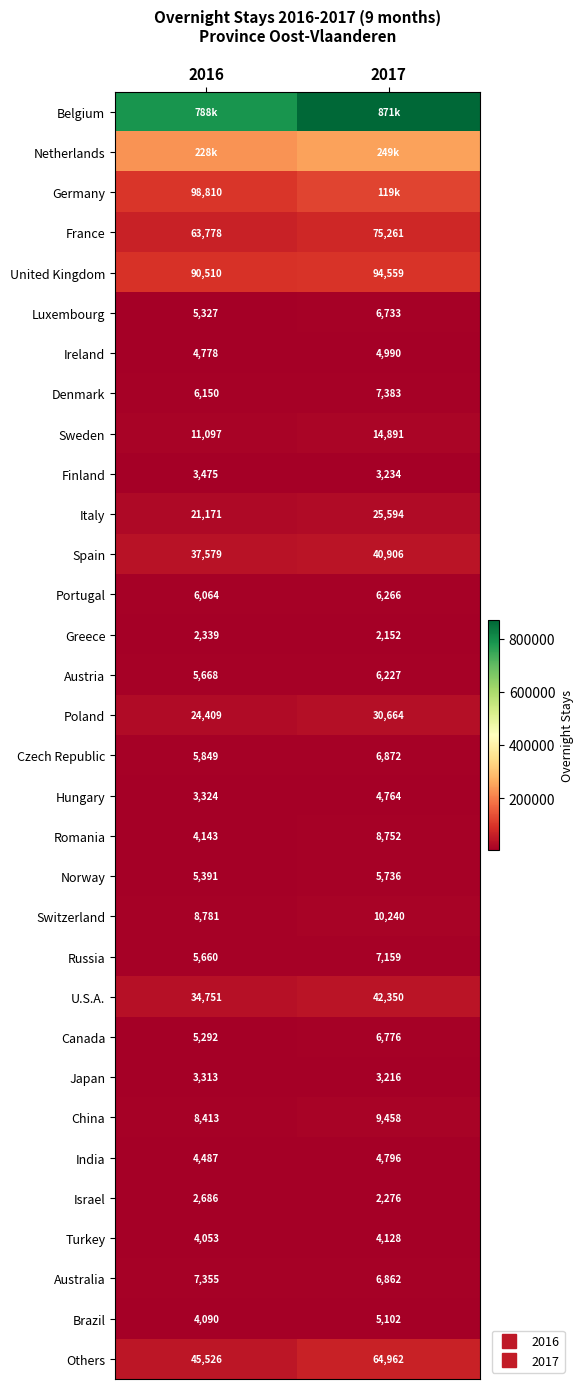

Between 2017 and 2016, which is larger?

2017